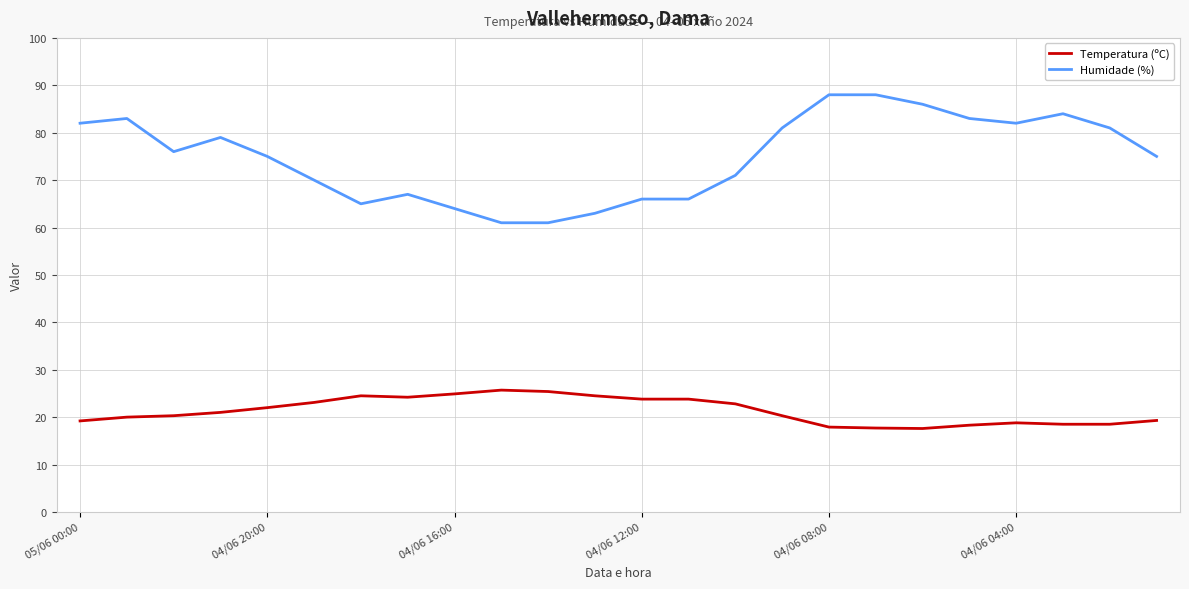

What is the minimum value shown in the chart?

17.6